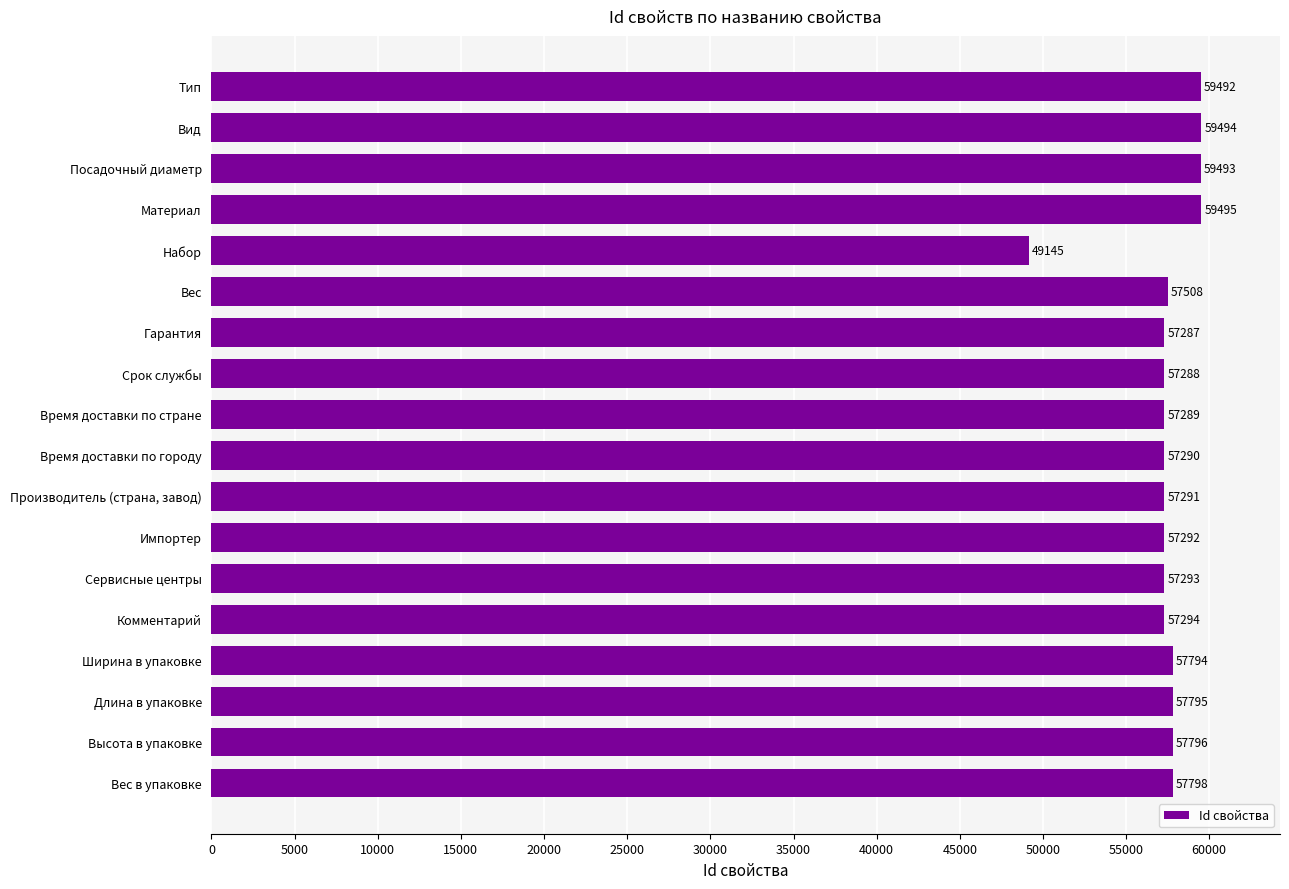

Does the chart contain any negative values?

No